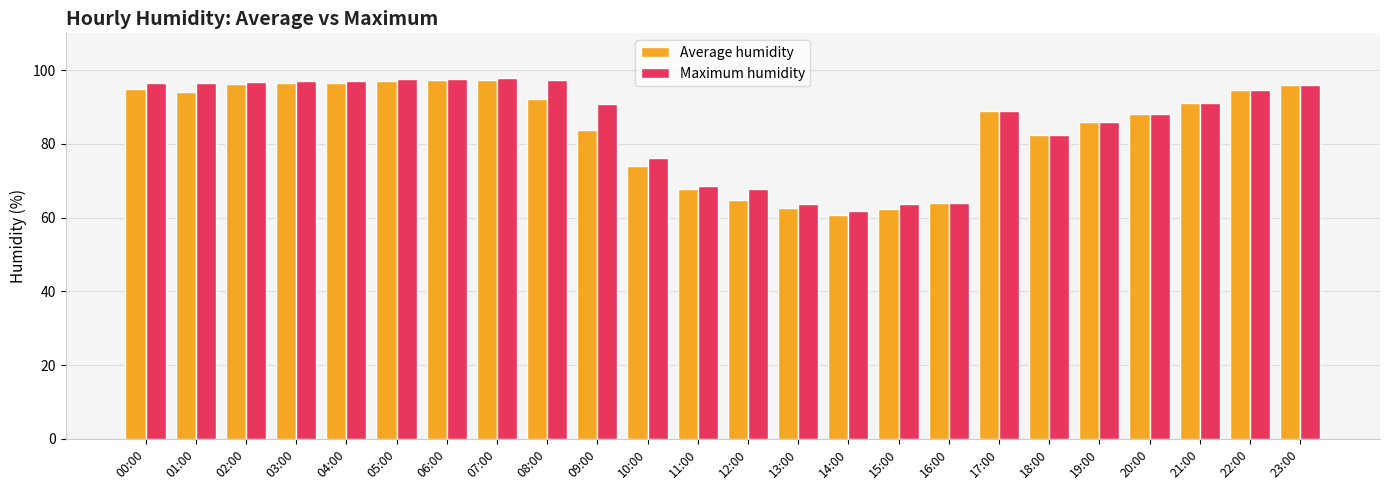

What is the minimum value for Average humidity?

60.7